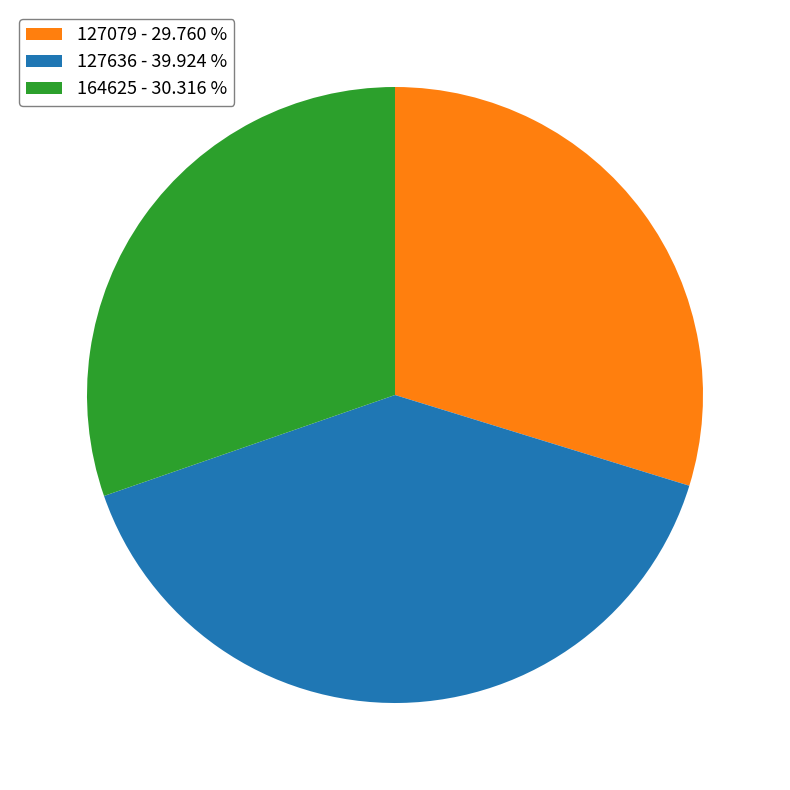

Approximately how many times larger is the value at 127636 - 39.924 % compared to 127079 - 29.760 %?

1.3